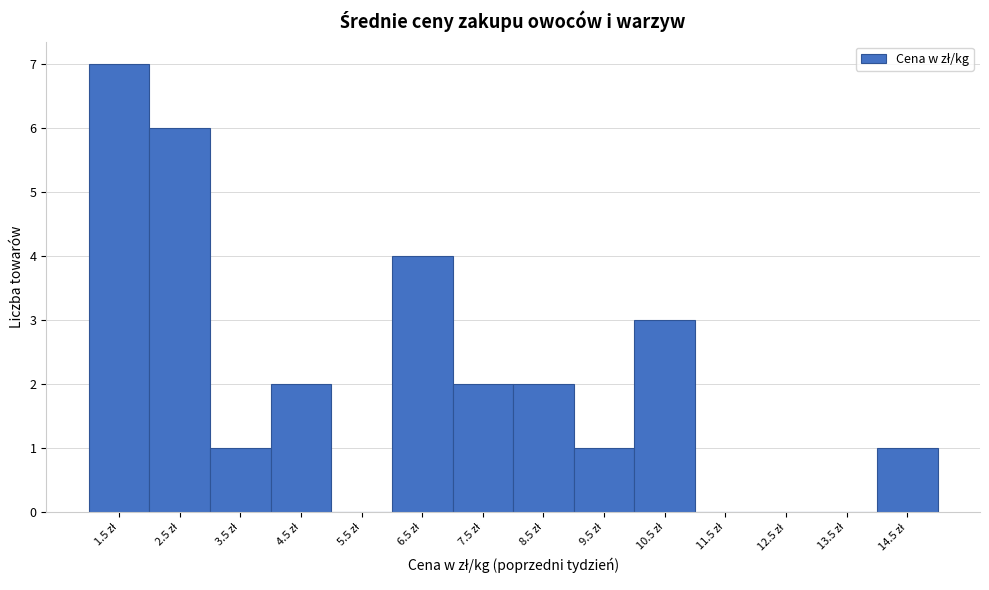

What is the maximum value shown in the chart?

7